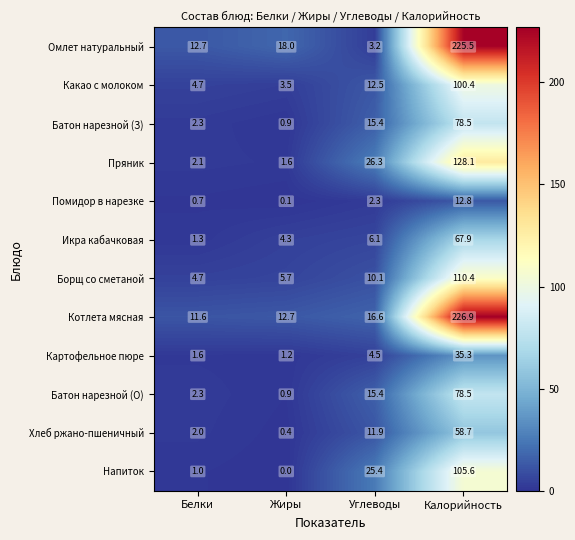

What is the sum of the Пряник values at Белки and Углеводы?

28.4